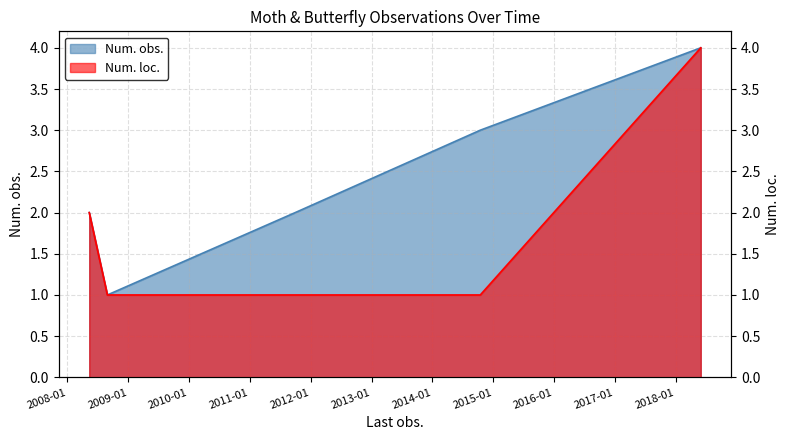

What is the average value of the Num. loc. series?

2